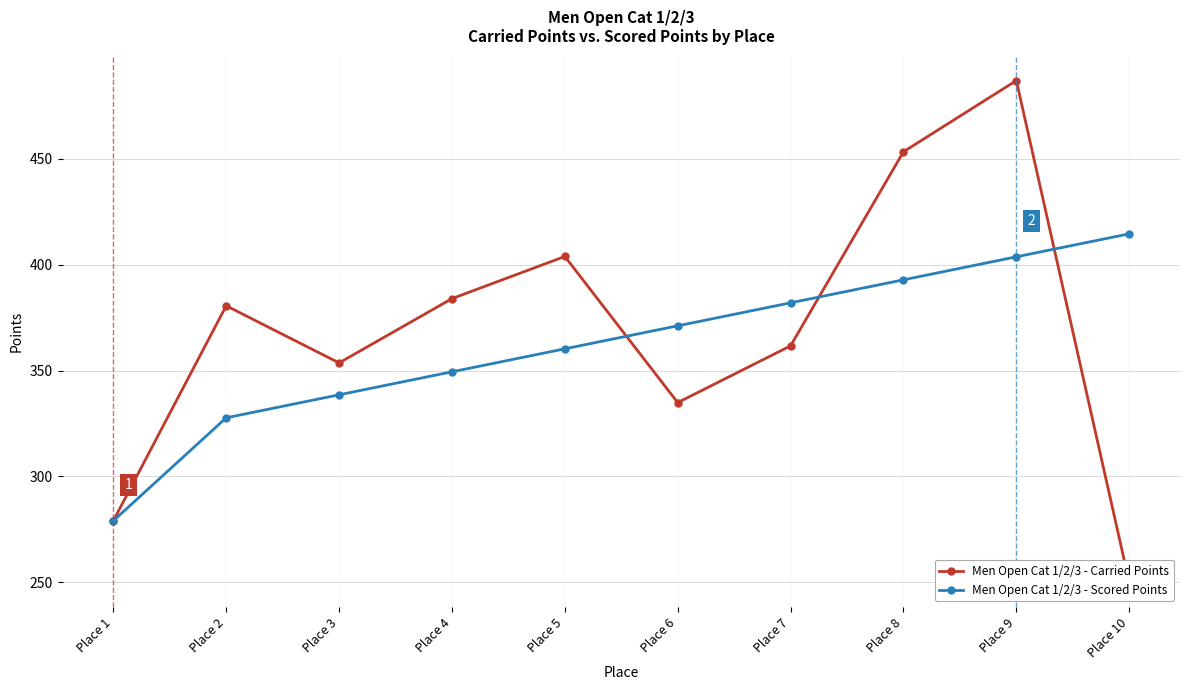

What is the value of the Men Open Cat 1/2/3 - Carried Points point at the 3rd from the left?

353.6